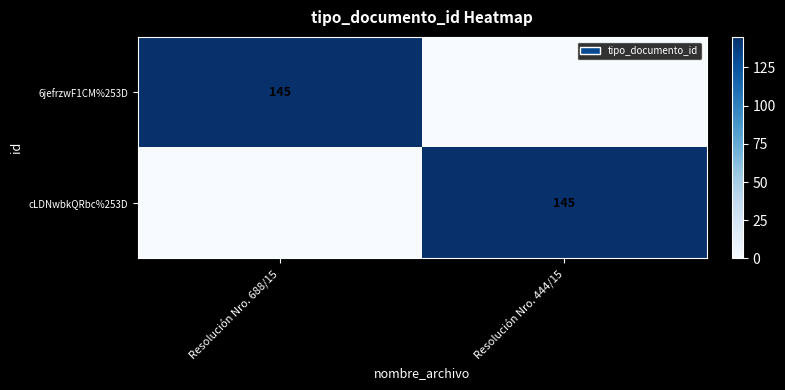

Is it true that 6jefrzwF1CM%253D equals 41 at Resolución Nro. 688/15?

False